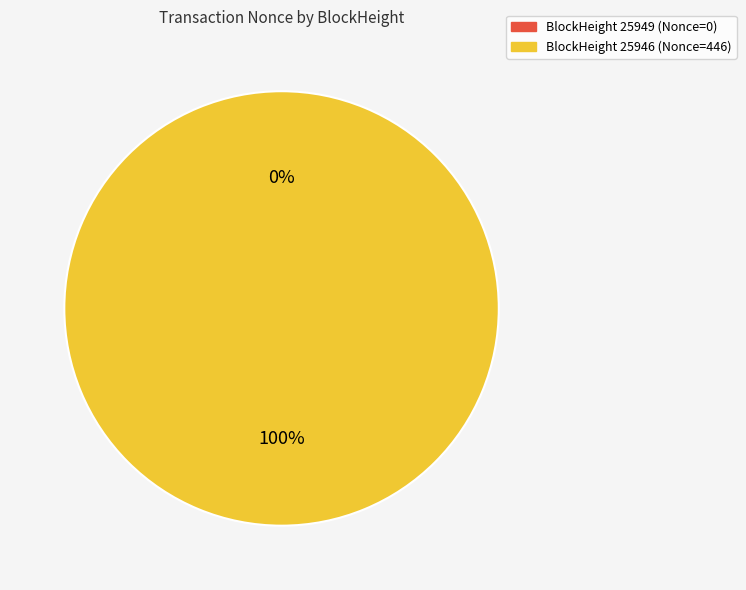

To the nearest percent, what is the difference between the largest and smallest slice percentages?

100%